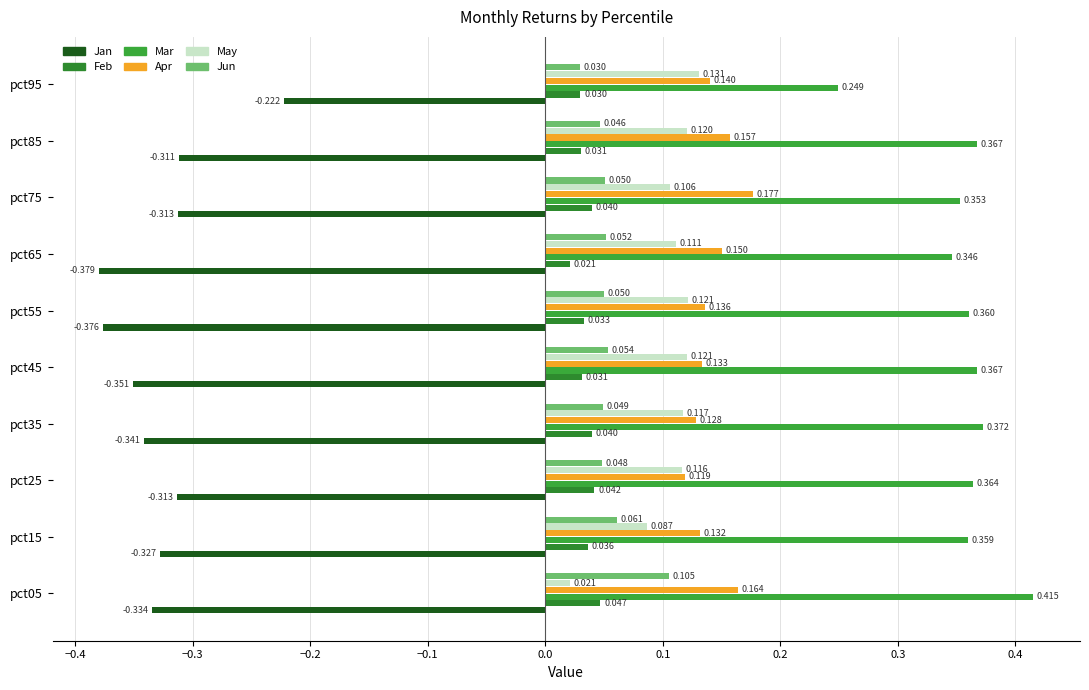

Where is Jan nearest to the value 0?

pct95